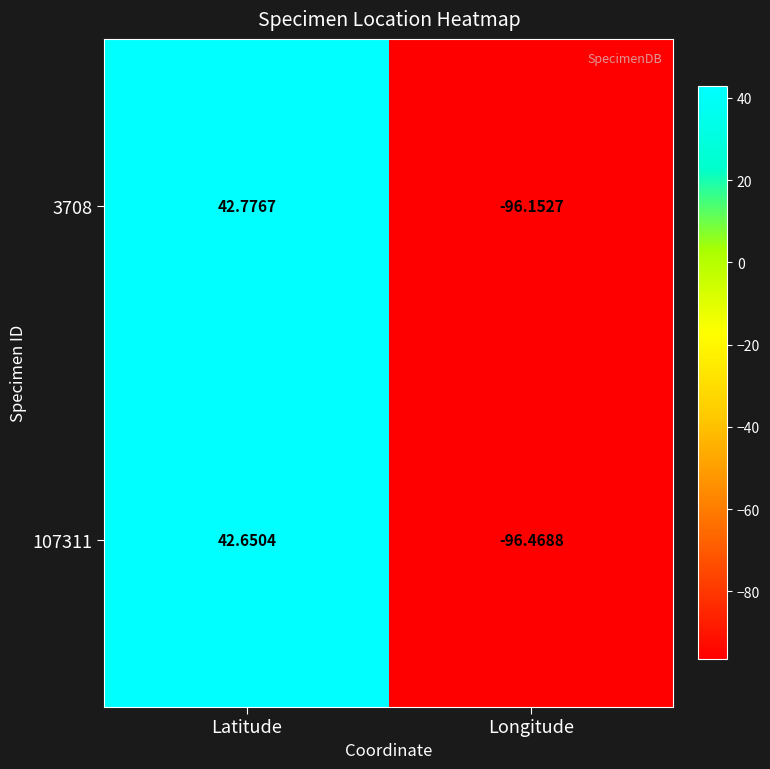

At Longitude, list the series in order from smallest to largest.

107311, 3708